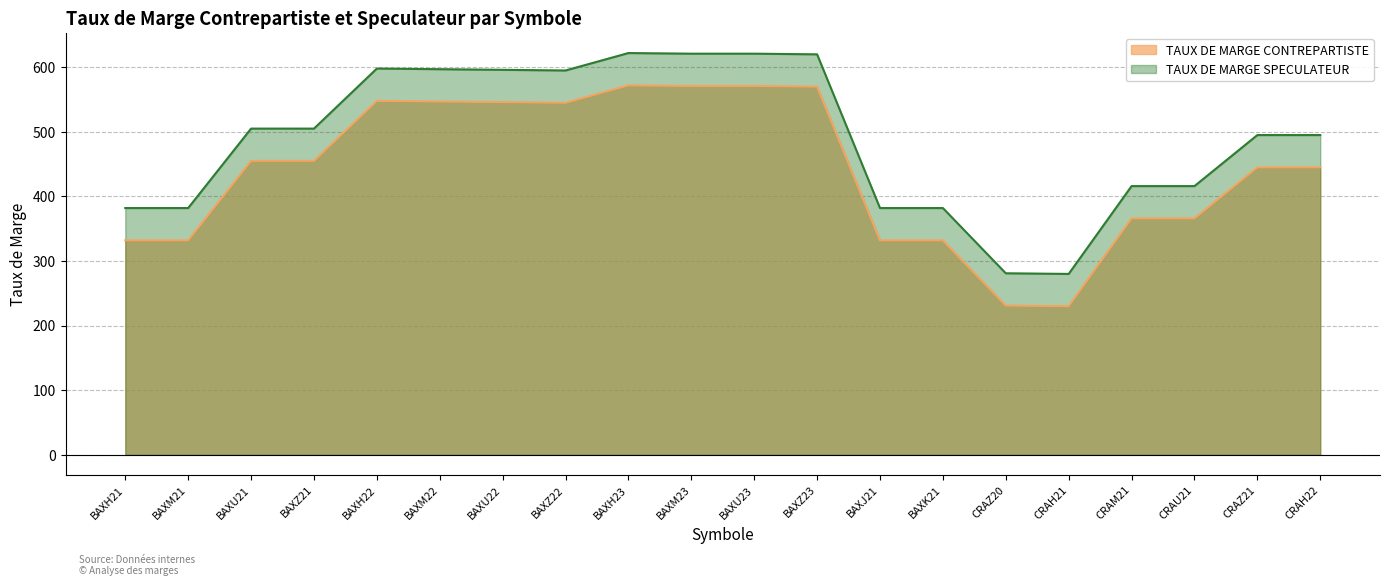

List the labels in order of TAUX DE MARGE SPECULATEUR value, smallest first.

CRAH21, CRAZ20, BAXH21, BAXM21, BAXJ21, BAXK21, CRAM21, CRAU21, CRAZ21, CRAH22, BAXU21, BAXZ21, BAXZ22, BAXU22, BAXM22, BAXH22, BAXZ23, BAXM23, BAXU23, BAXH23